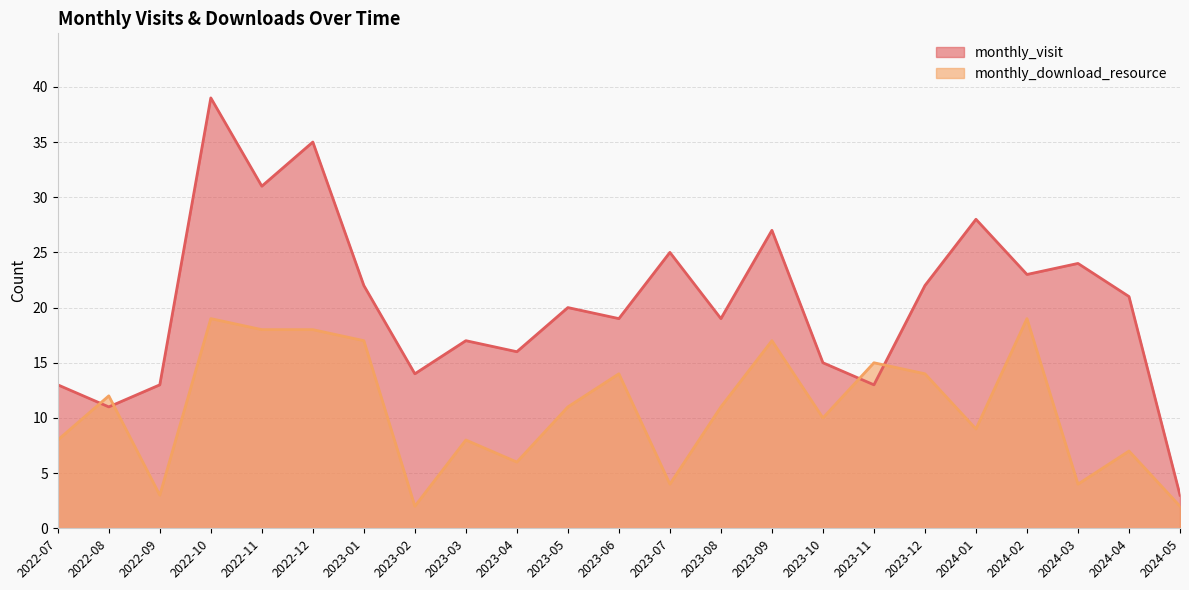

What are all the series names shown in the legend?

monthly_visit, monthly_download_resource